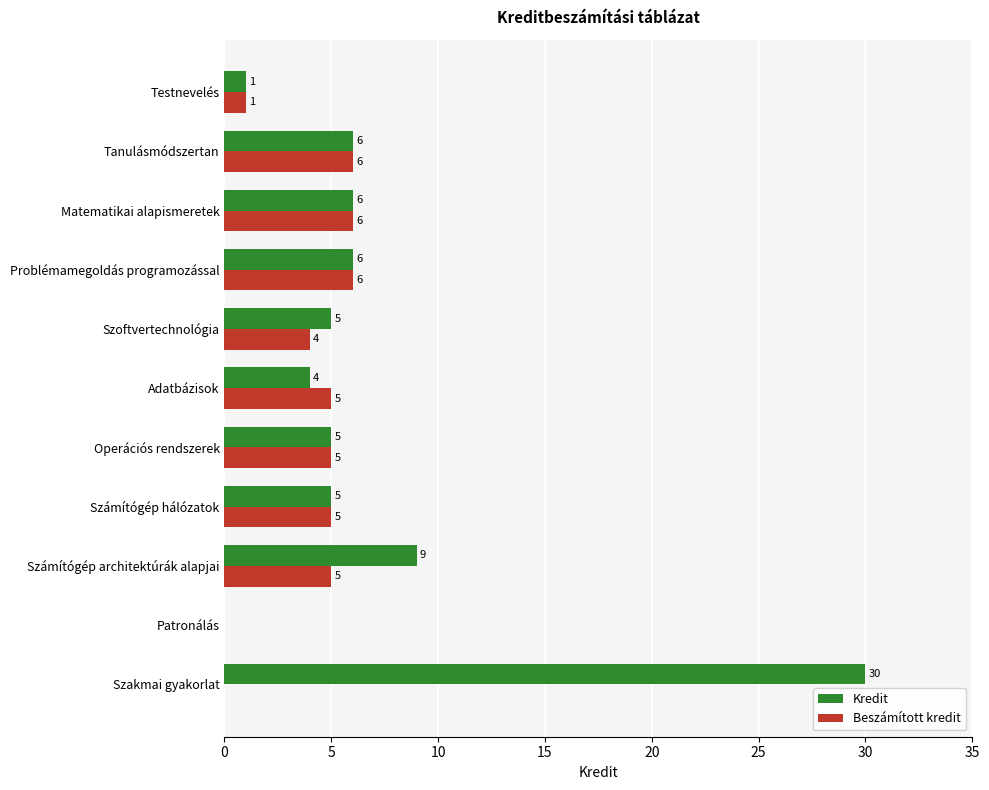

What is the maximum value shown in the chart?

30